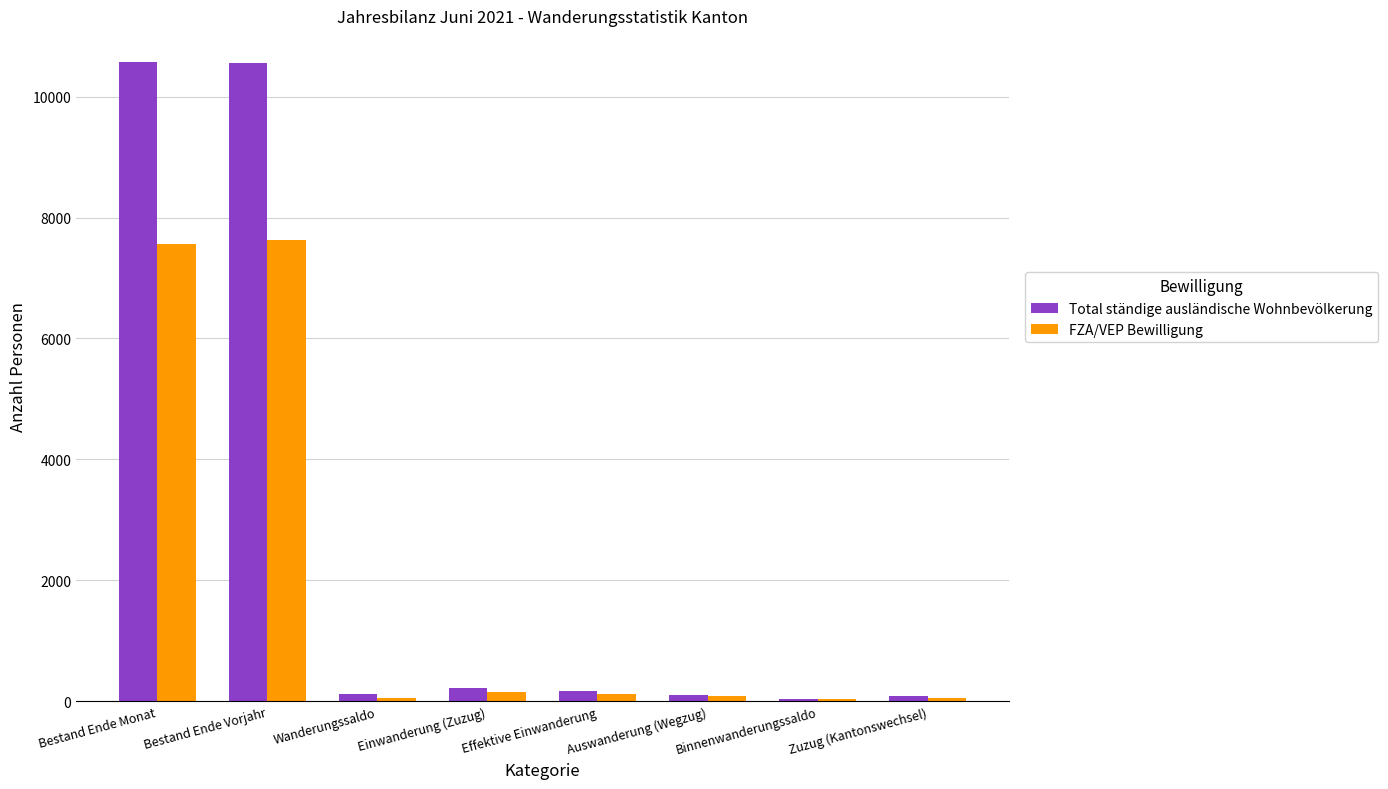

How many distinct data groups are displayed?

2